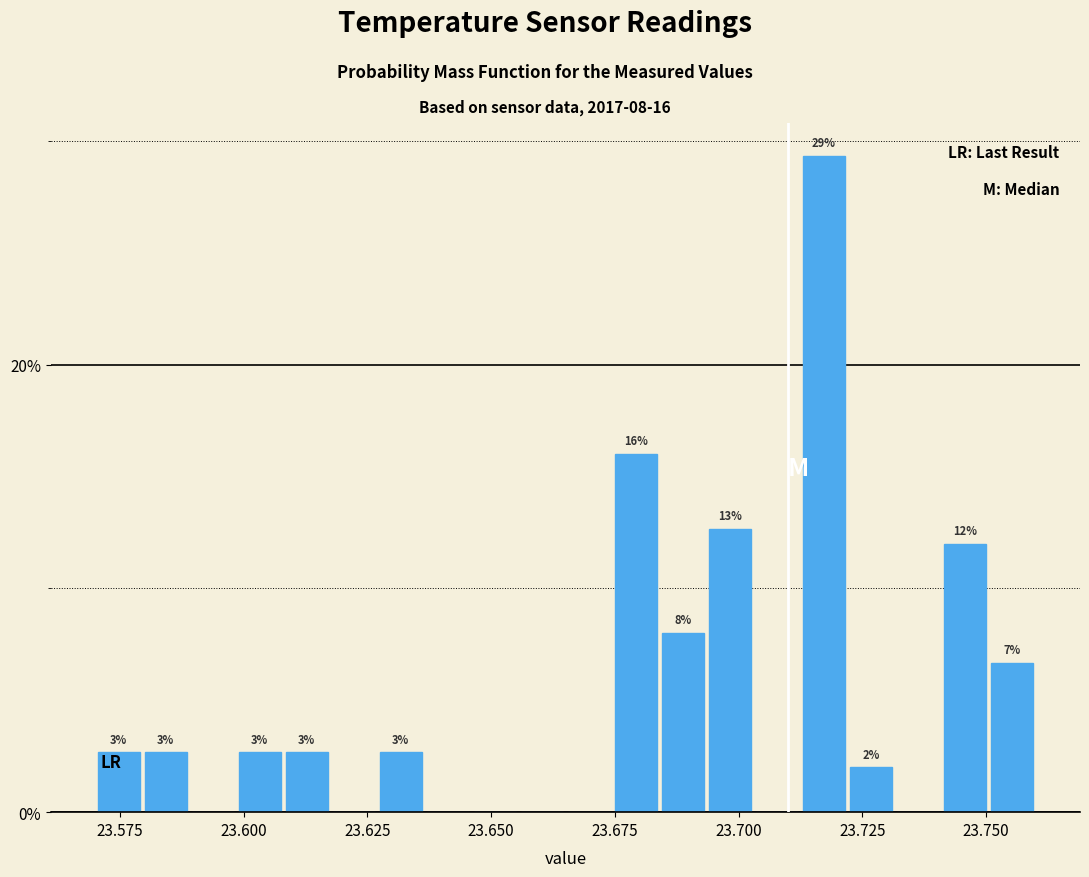

Around what value on the x-axis is the tallest bar? Give the approximate position of its centre, as read against the axis.

23.715